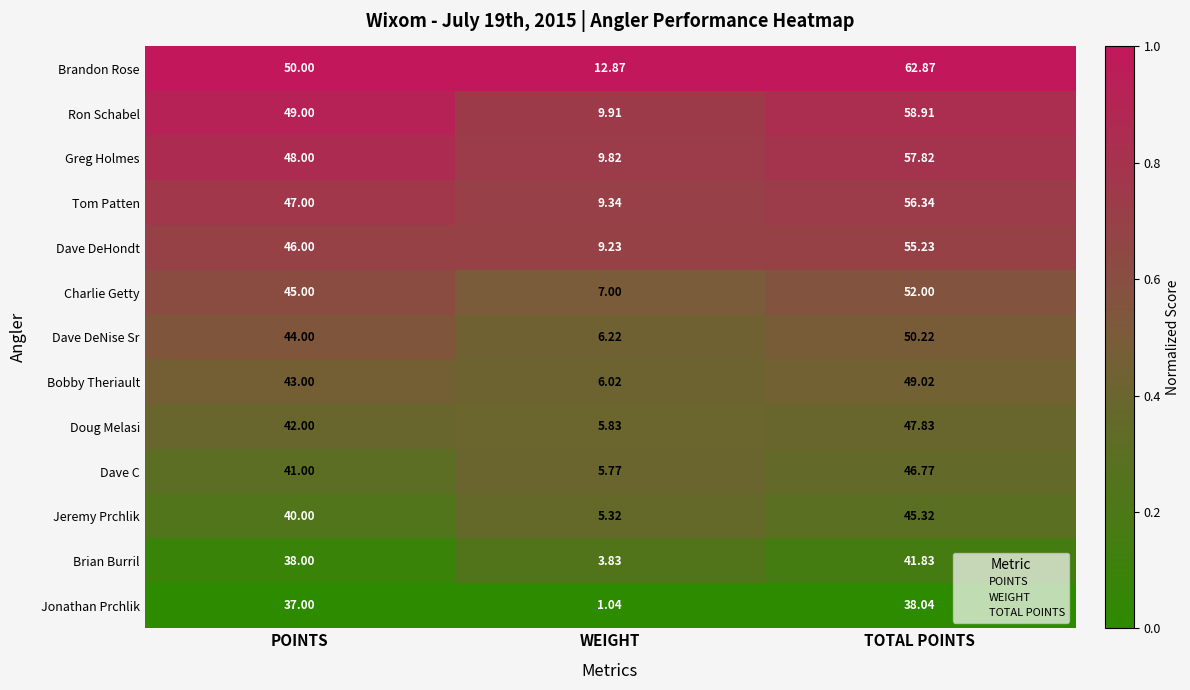

List the labels in order of Brian Burril value, smallest first.

WEIGHT, POINTS, TOTAL POINTS